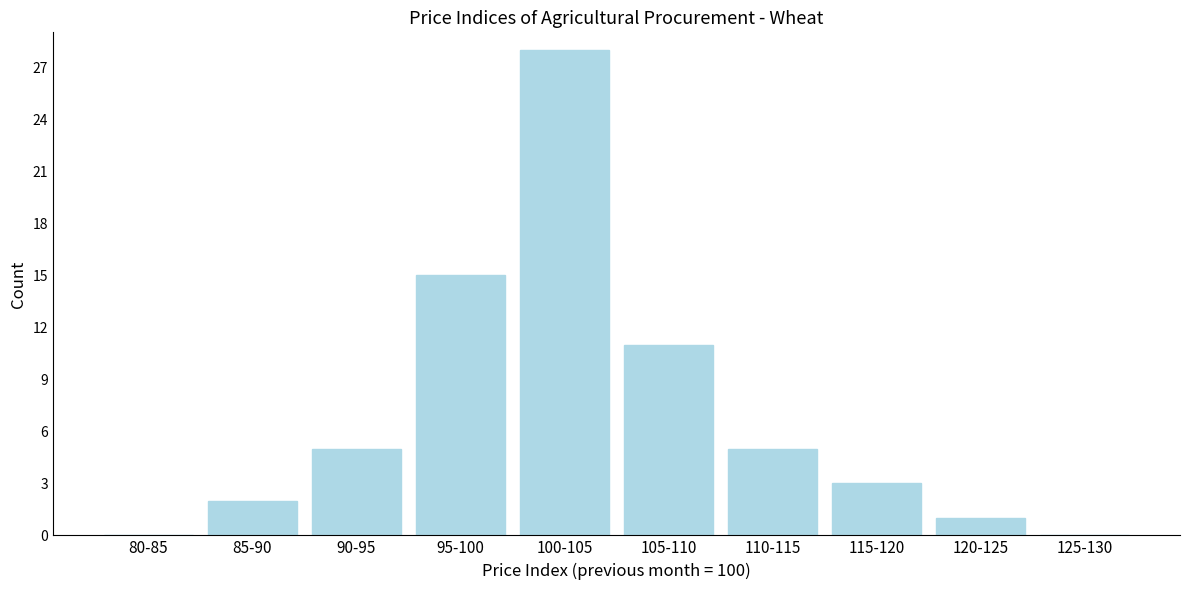

Reading left to right, extract all data points from this chart.

80-85=0	85-90=2	90-95=5	95-100=15	100-105=28	105-110=11	110-115=5	115-120=3	120-125=1	125-130=0